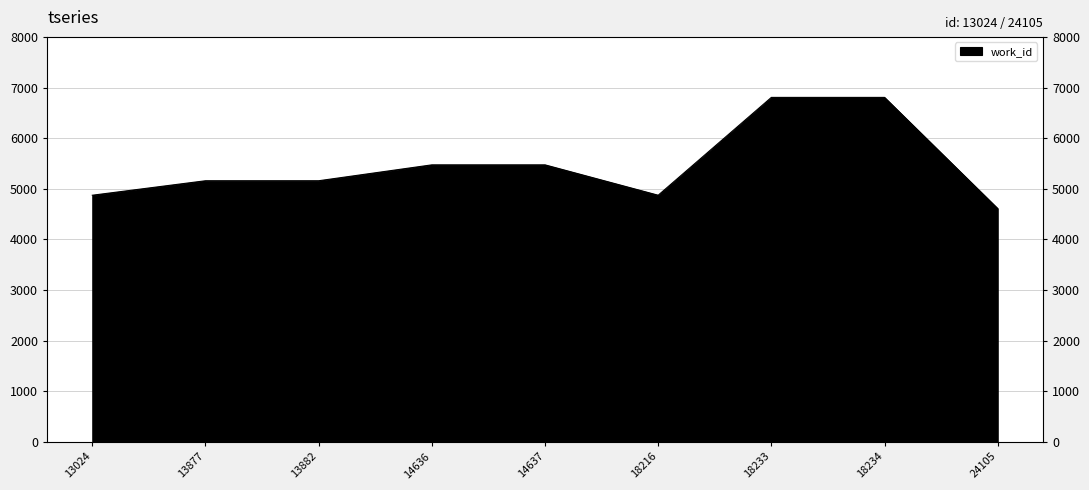

Count the number of data series in this chart.

1